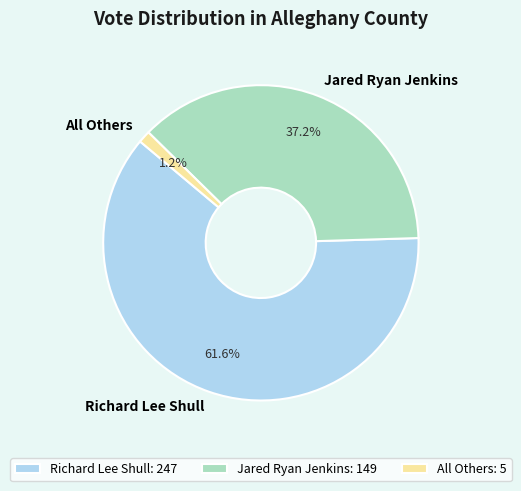

Is there any slice that represents more than half of the pie?

Yes